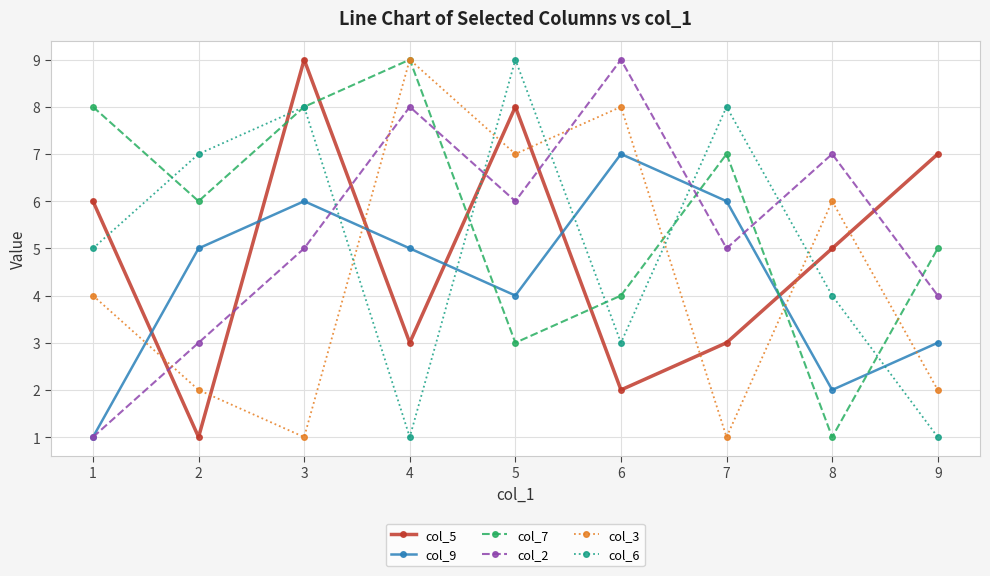

At how many categories does at least one series exceed 4?

9